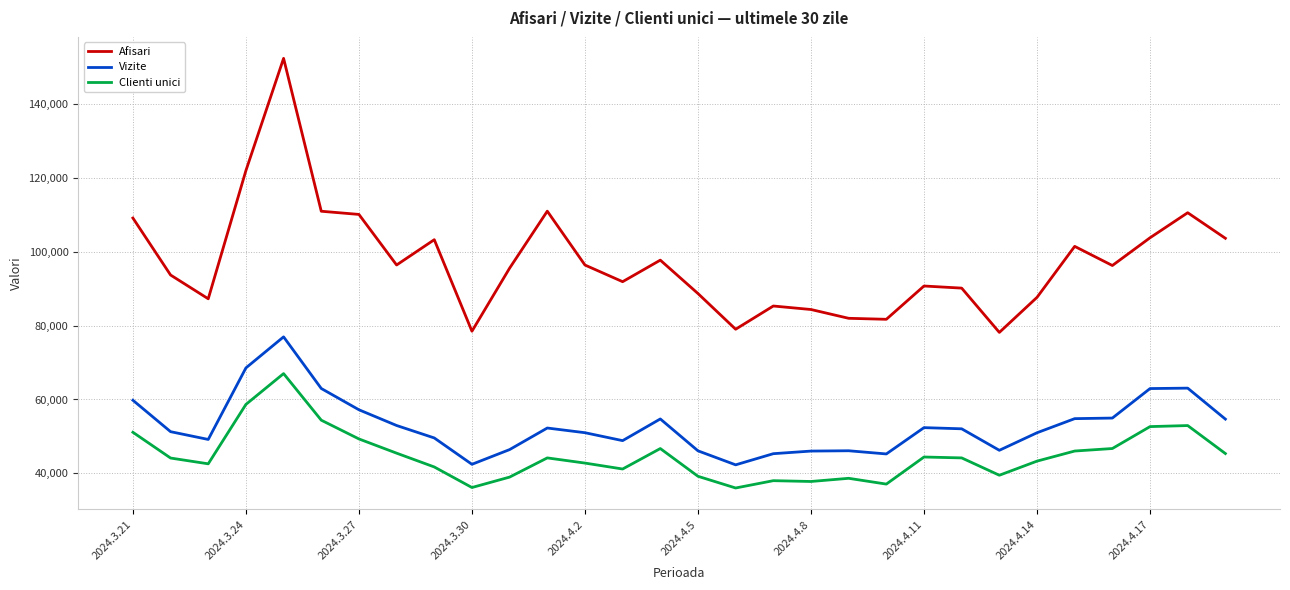

What is the lowest value of the Afisari series?

78146